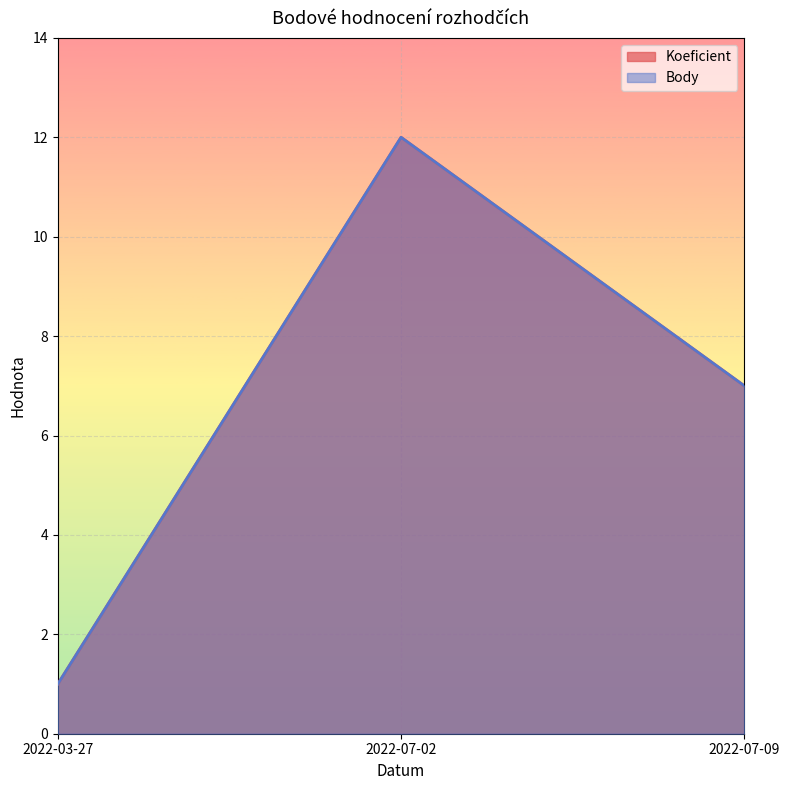

Which series has the widest spread of values?

Koeficient